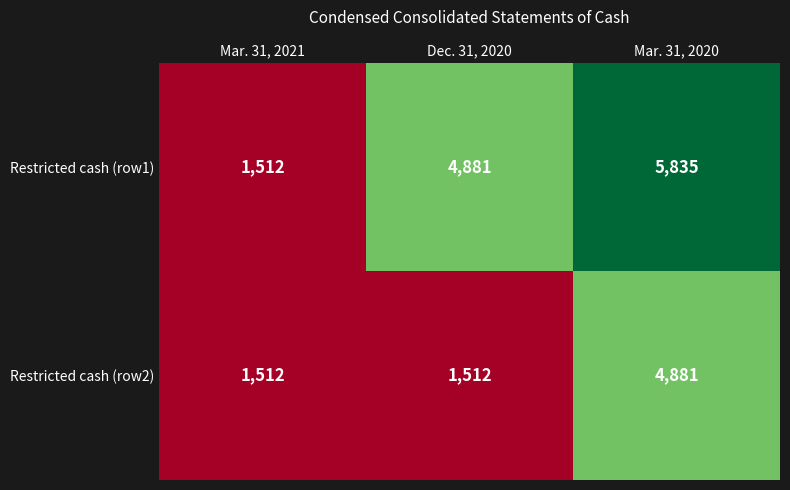

At which category is the sum across all series the highest?

Mar. 31, 2020